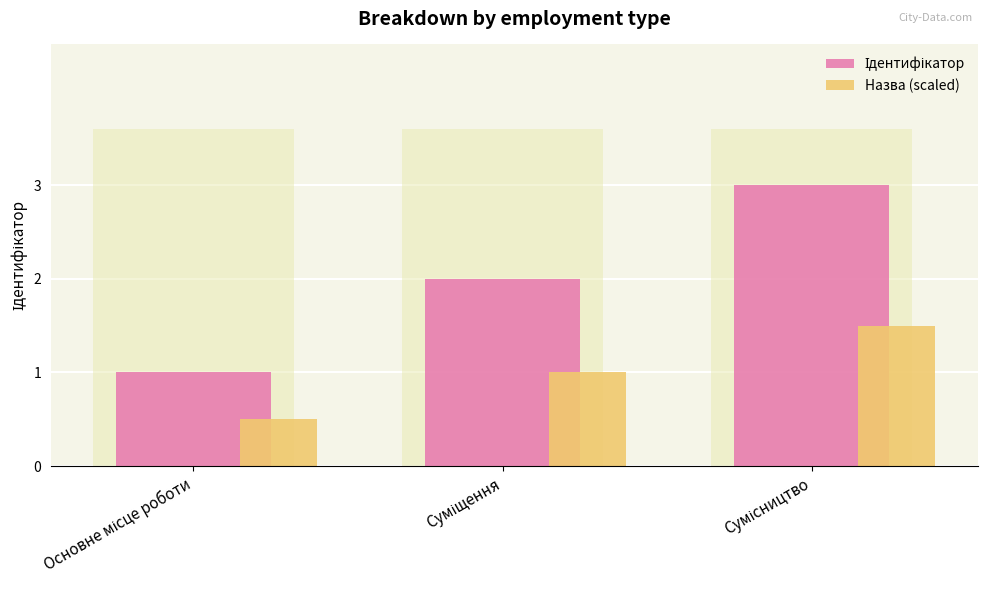

Is it true that Назва (scaled) equals 0.7 at Основне місце роботи?

False